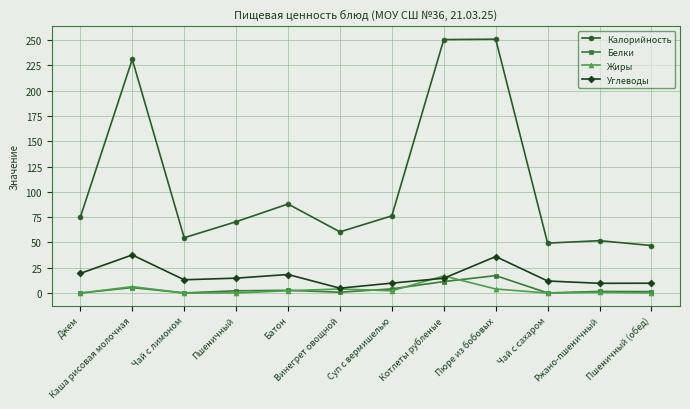

At which category does Углеводы reach its first local peak?

Каша рисовая молочная